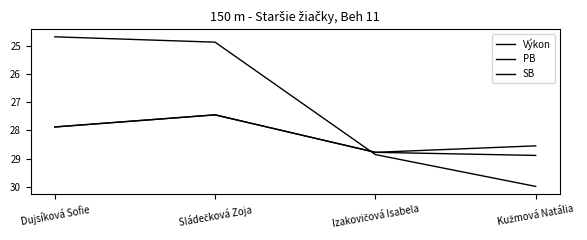

Does the chart have visible grid lines?

No